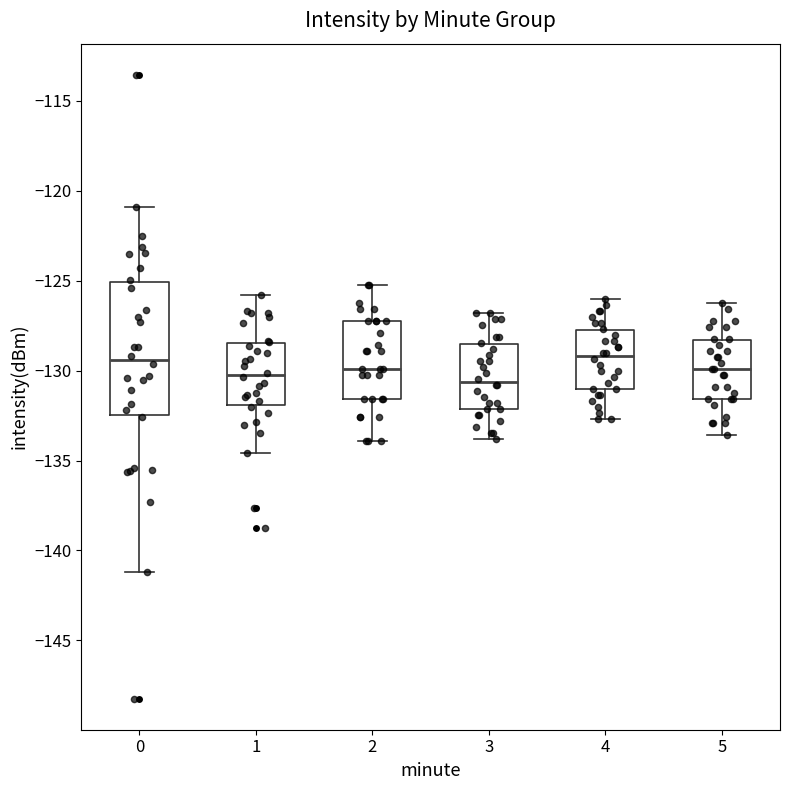

Reading left to right, read every box against the y-axis: the position of its median line, the range the box covers, and the ends of its whiskers. The values are not printed on the chart, so give them approximately, as read against the axis.

0: median -129.5, box -132.5 to -125.0, whiskers -141.0 to -121.0
1: median -130.0, box -132.0 to -128.5, whiskers -134.5 to -126.0
2: median -130.0, box -131.5 to -127.0, whiskers -134.0 to -125.0
3: median -130.5, box -132.0 to -128.5, whiskers -134.0 to -127.0
4: median -129.0, box -131.0 to -128.0, whiskers -132.5 to -126.0
5: median -130.0, box -131.5 to -128.5, whiskers -133.5 to -126.0